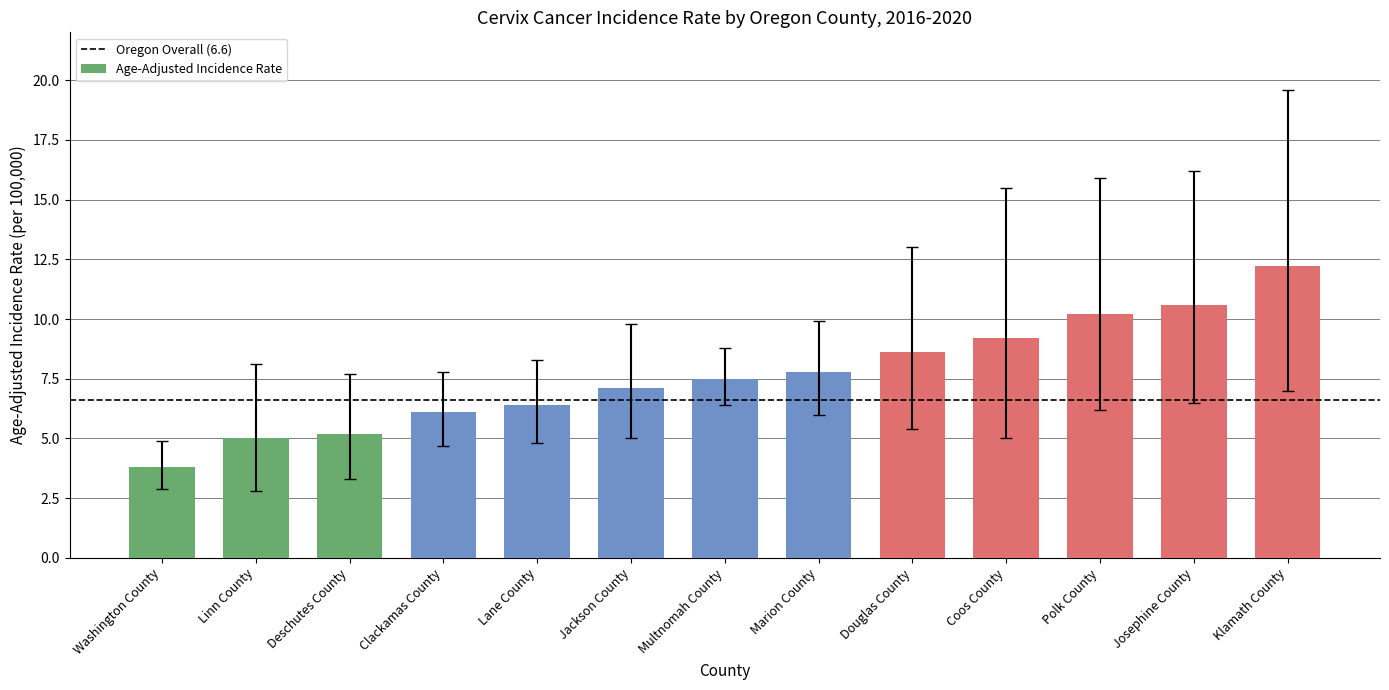

What is the label of the 13th bar from the right?

Washington County